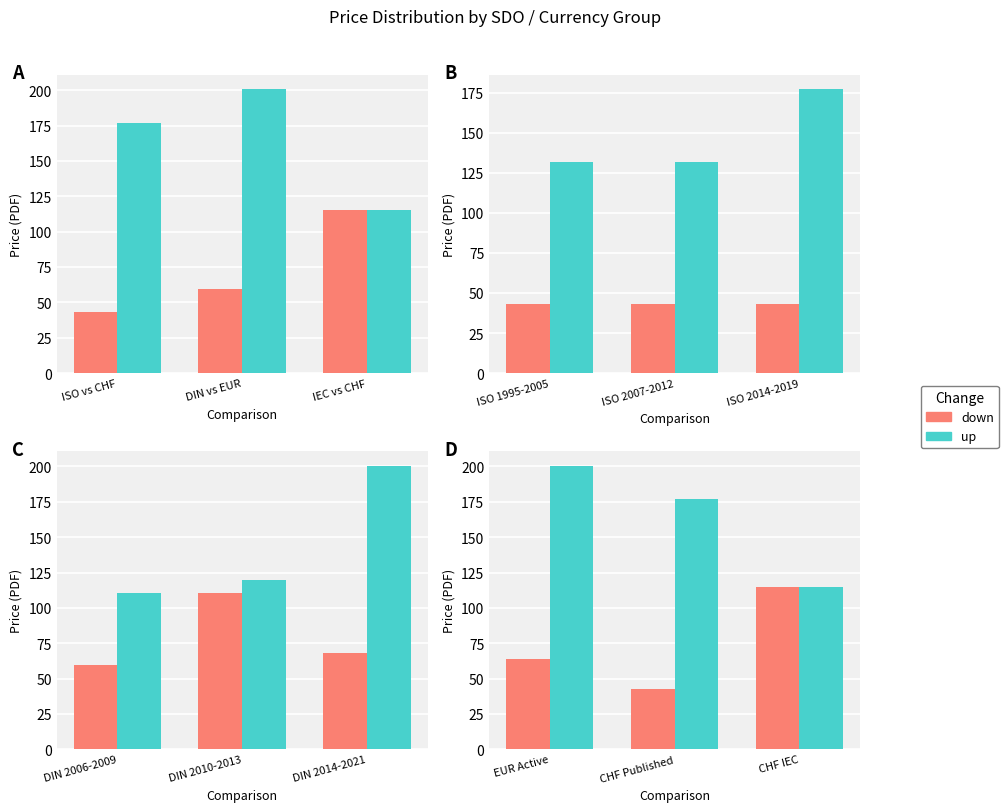

Rank the series at EUR Active from lowest to highest value.

down, up